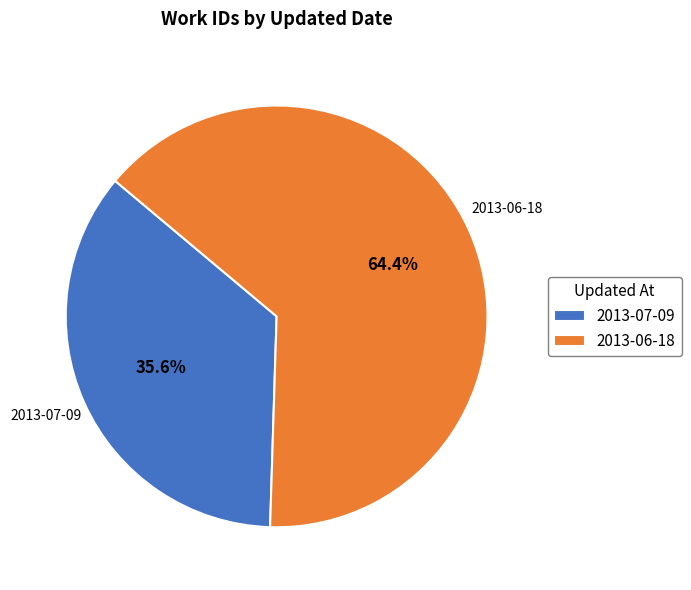

To the nearest percent, what is the difference between the 2013-07-09 and 2013-06-18 slice percentages?

29%